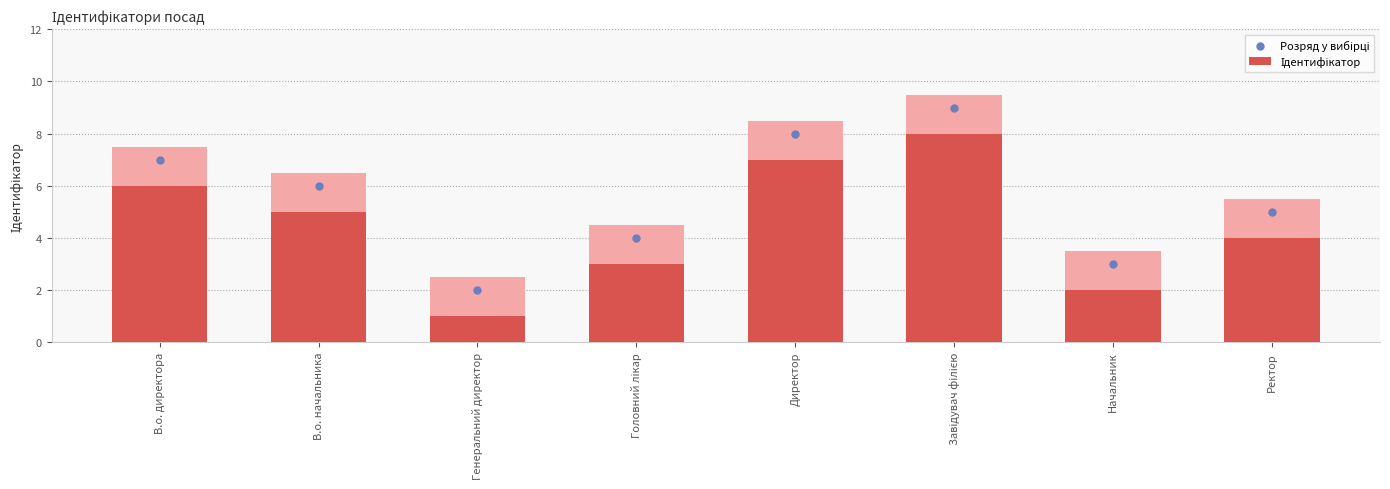

Is the value of Розряд у вибірці at Генеральний директор greater than the value of Ідентифікатор at Ректор?

No